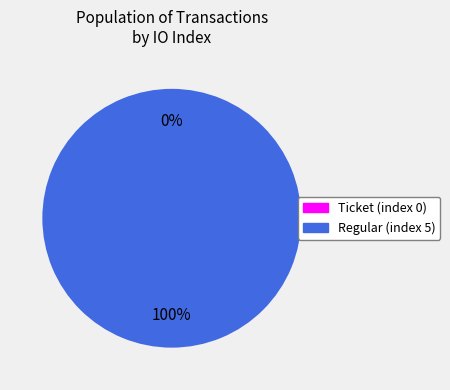

What percentage is the Regular (index 5) slice, to the nearest percent?

100%